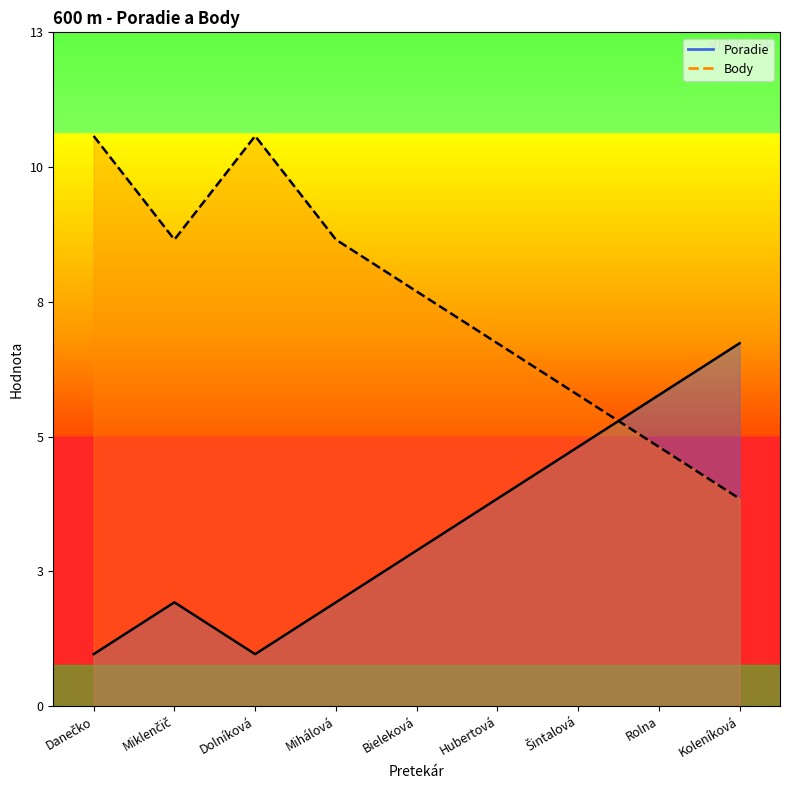

Which series ends up on top after the final intersection of Body and Poradie?

Poradie